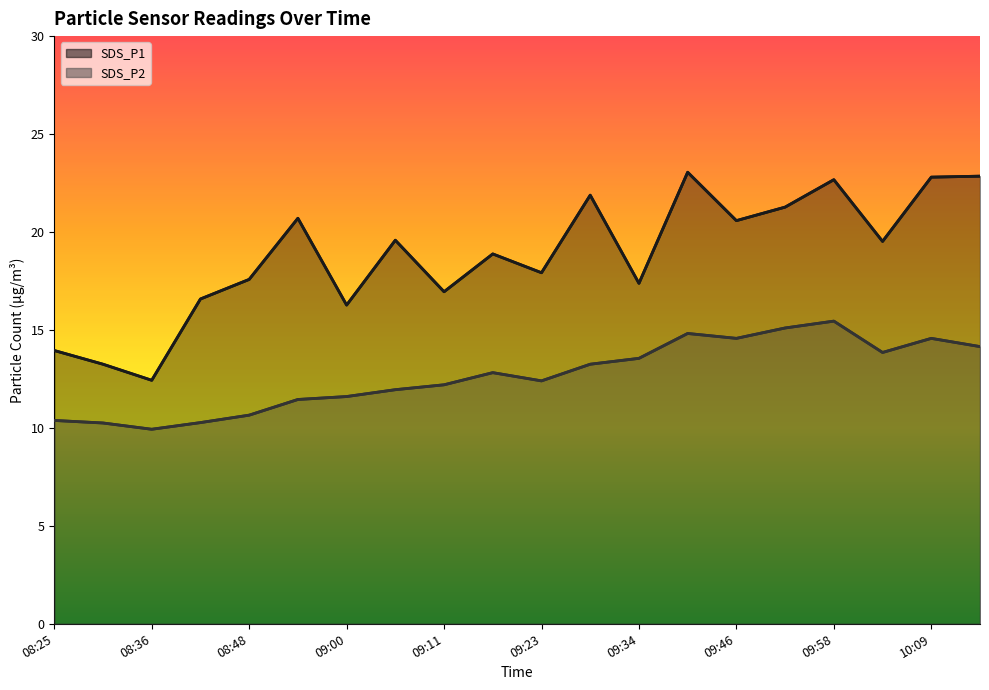

What is the spread (max minus min) of values at 08:48?

6.9